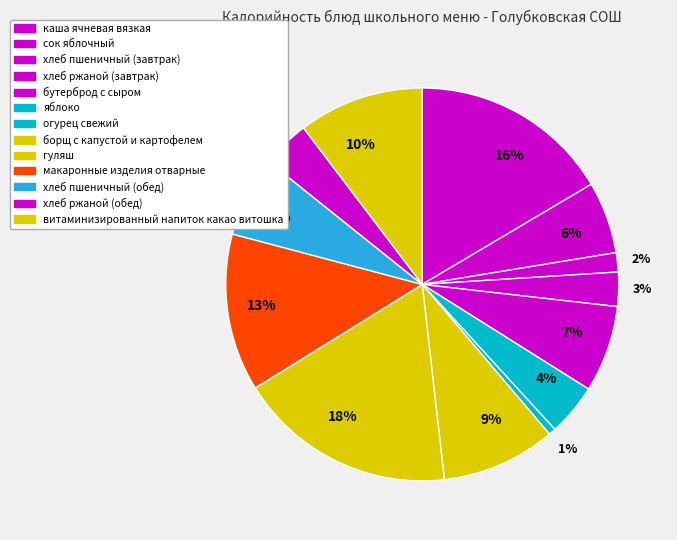

What percentage is NOT represented by огурец свежий?

99.4%